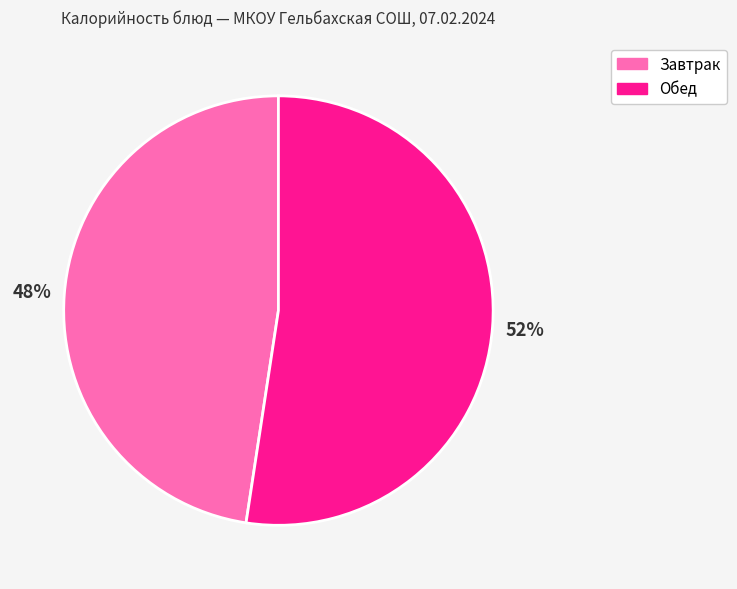

Is there a majority slice in this chart?

Yes